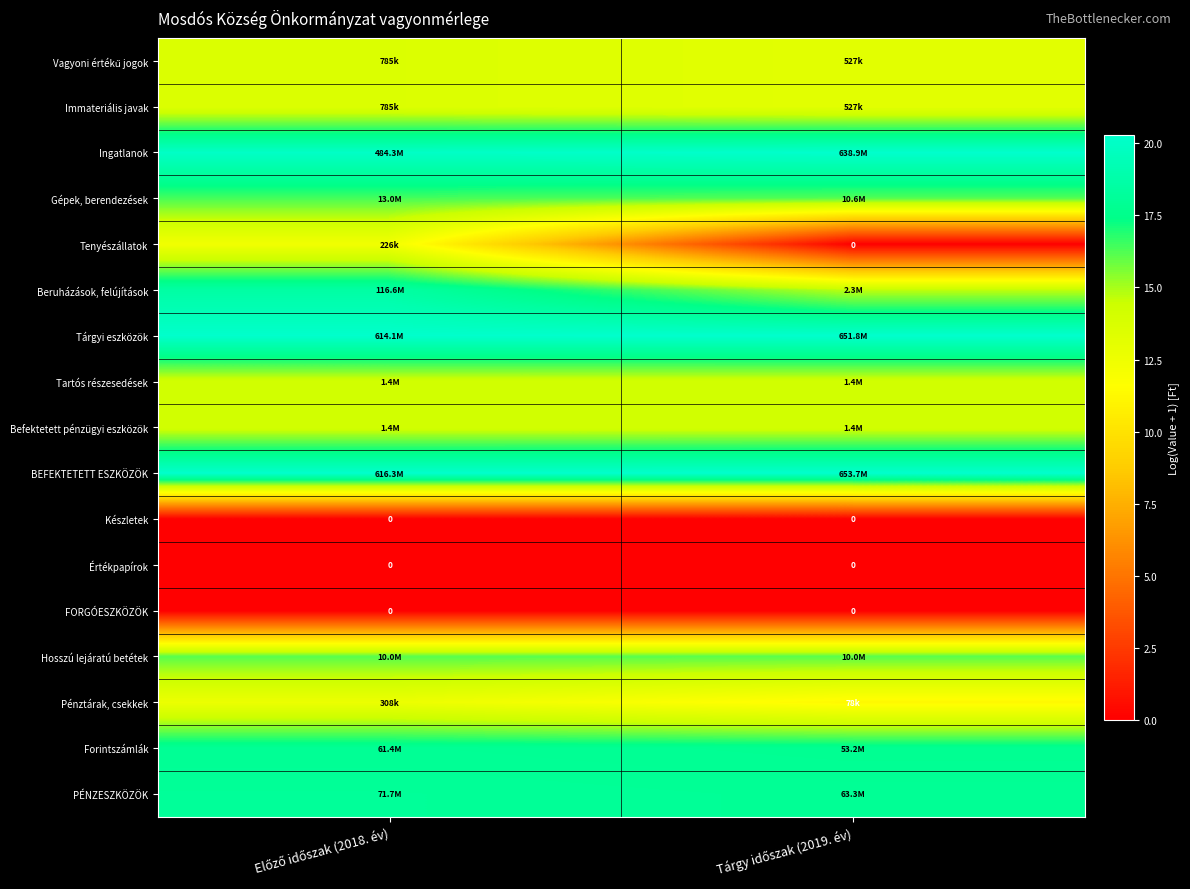

Which label corresponds to the smallest value in the chart?

Tárgy időszak (2019. év)